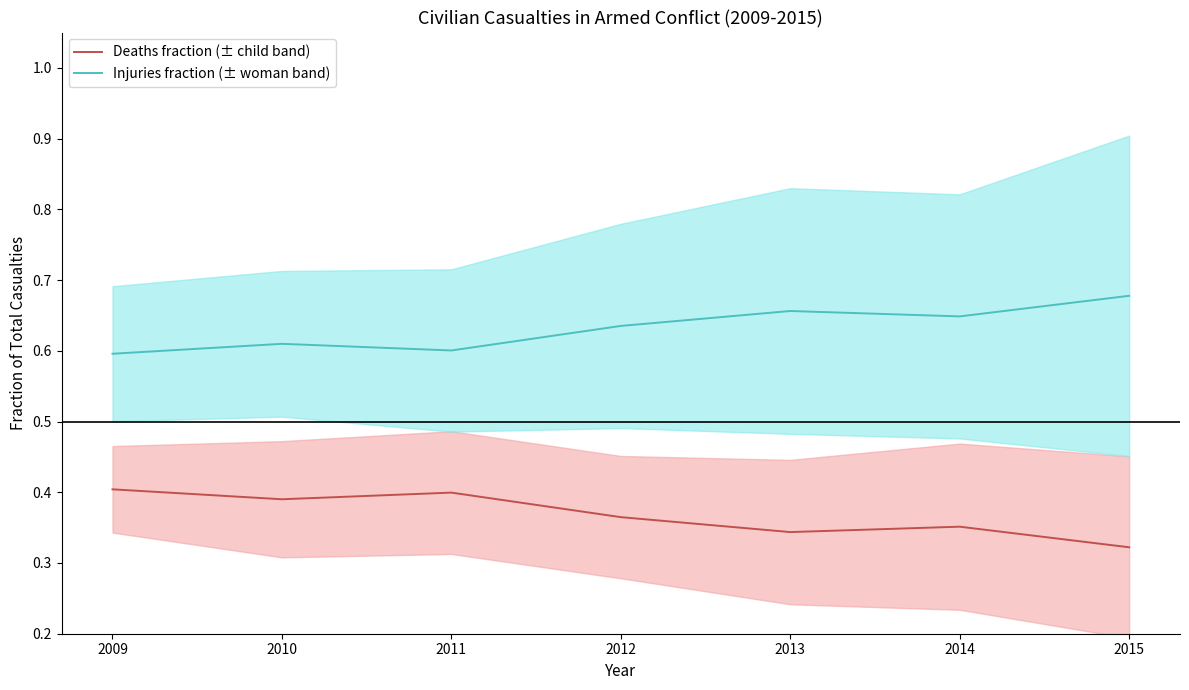

What is the value of the Deaths fraction (± child band) point at the 2nd from the left?

0.4